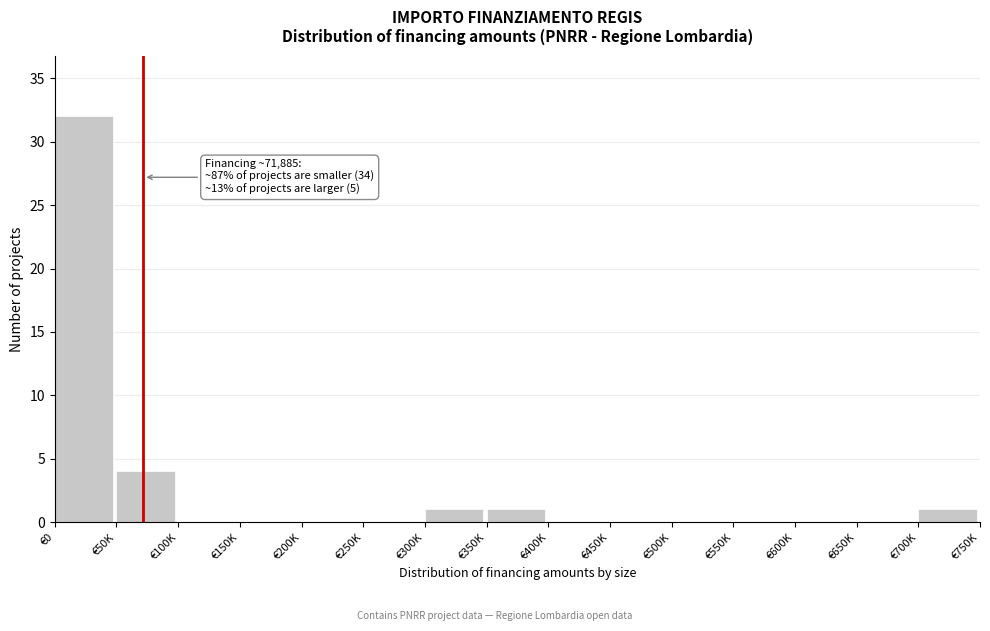

Reading right to left, extract all data points from this chart.

€700K=1	€650K=0	€600K=0	€550K=0	€500K=0	€450K=0	€400K=0	€350K=1	€300K=1	€250K=0	€200K=0	€150K=0	€100K=0	€50K=4	€0=32